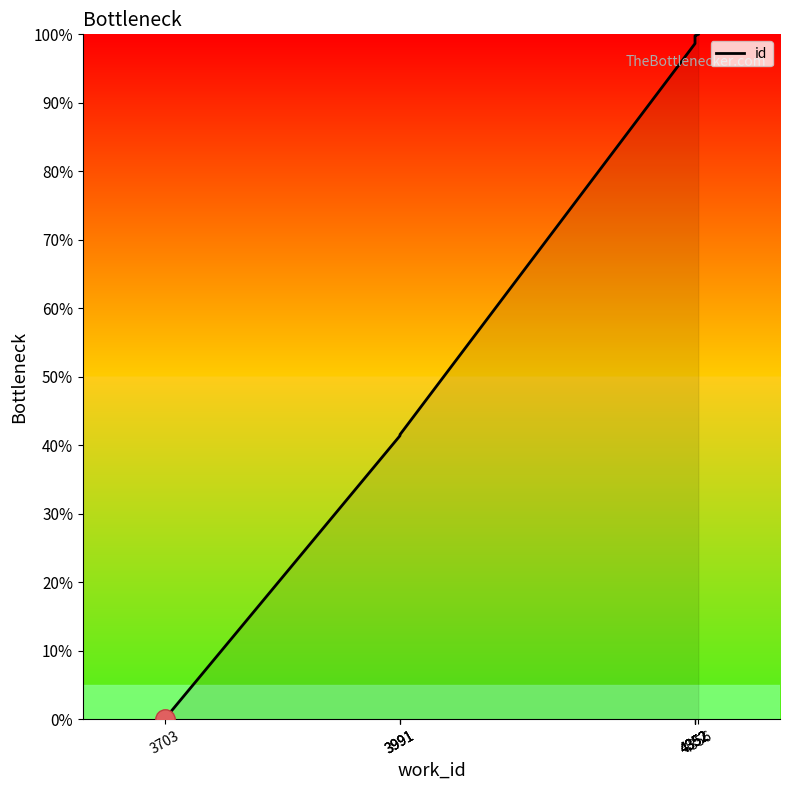

Reading left to right, list all the values displayed in this chart.

0.0	41.4	41.5	41.6	98.7	98.9	99.6	99.7	99.8	100.0